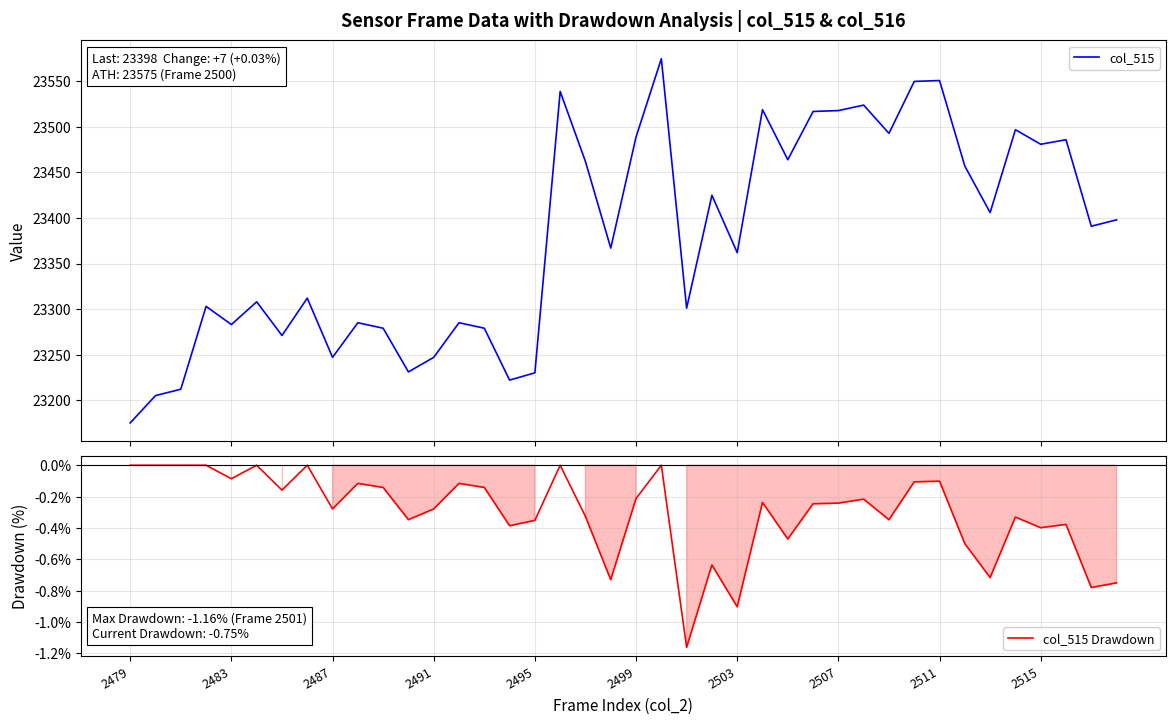

Which series has the largest total across all categories?

col_515